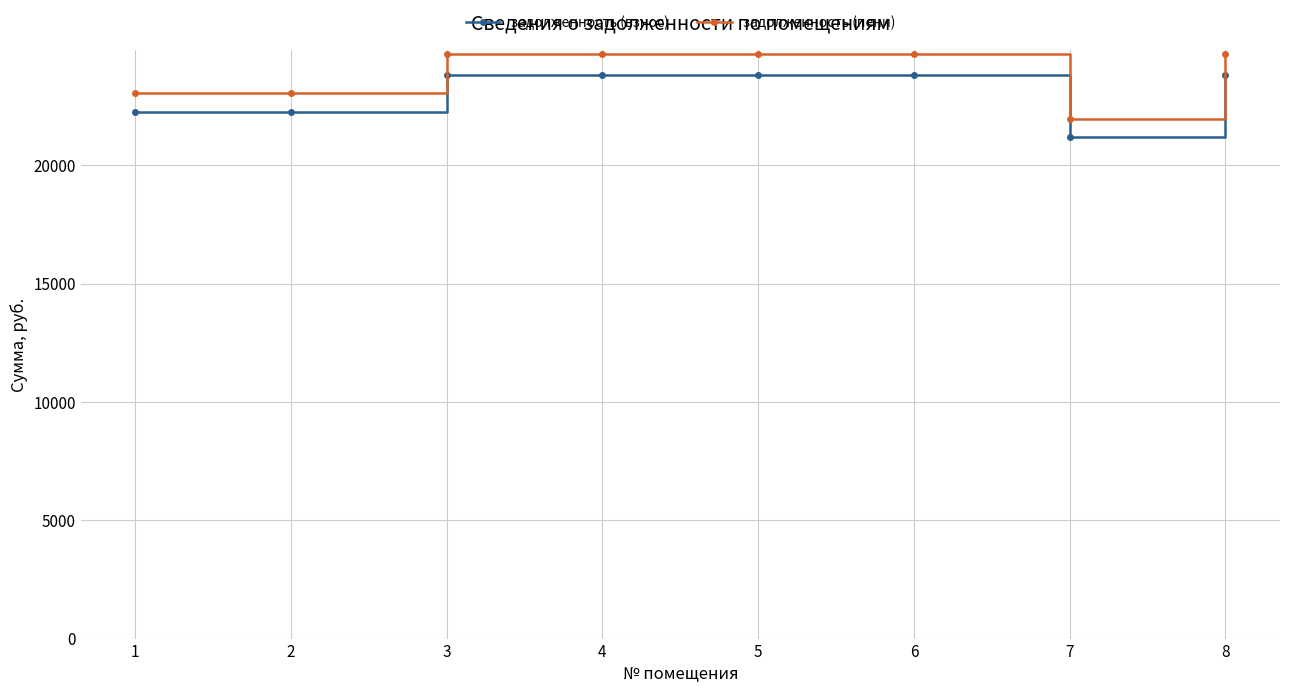

What is the total value across all series at 1?

45286.9